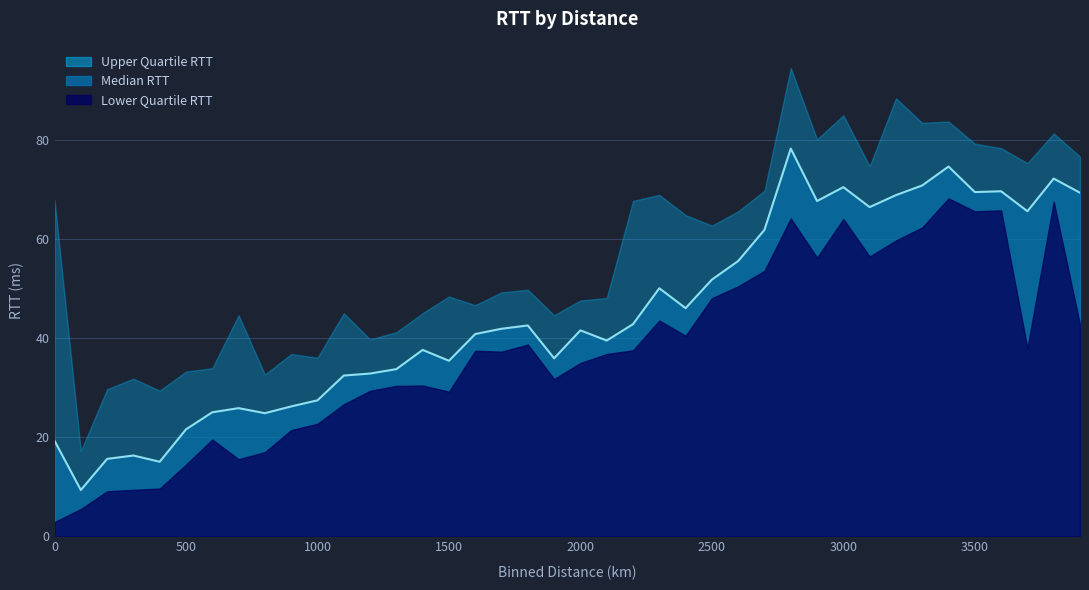

True or false: lower_quartile_binned_rtt and median_binned_rtt intersect in this chart.

False